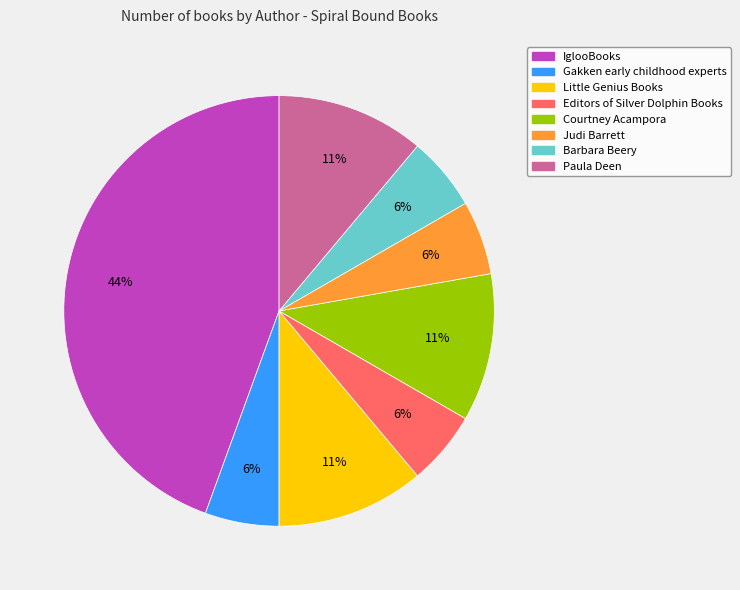

Between Barbara Beery and Little Genius Books, which is larger?

Little Genius Books